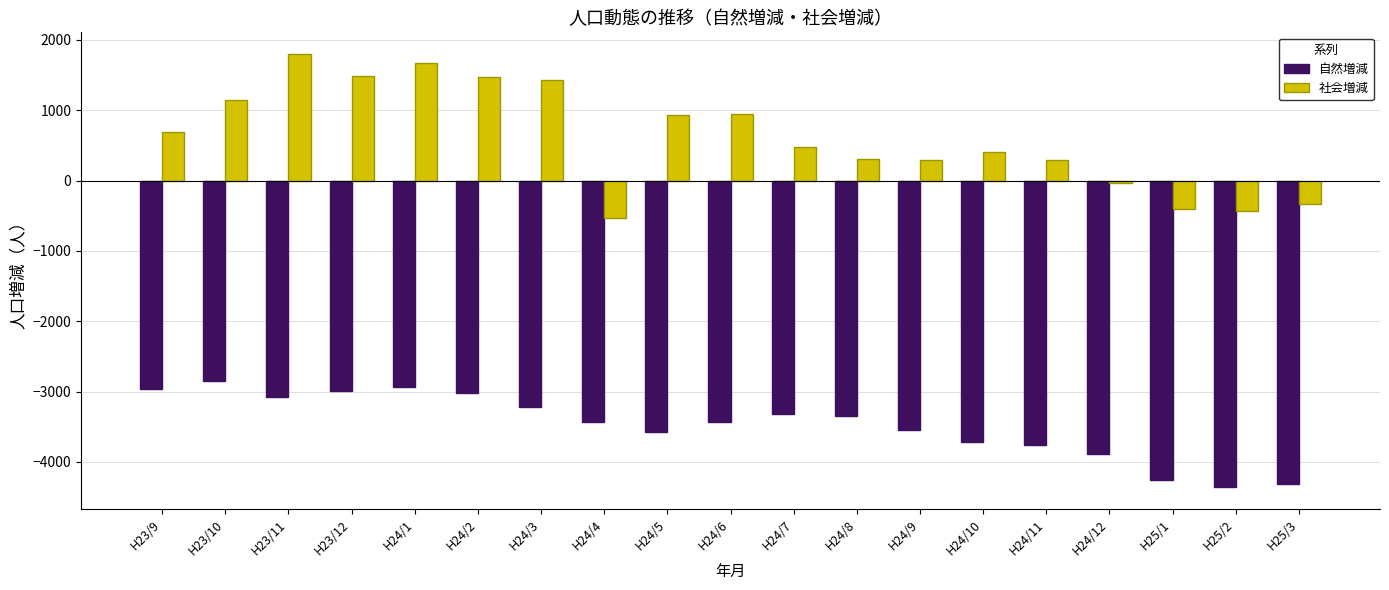

What is the label of the 18th bar from the right?

H23/10